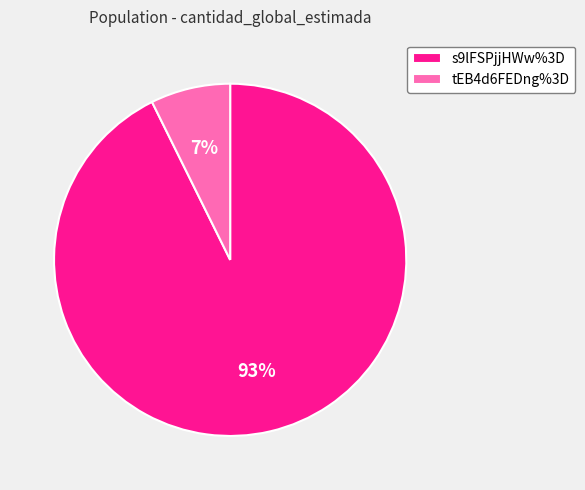

Which slice is the smallest?

tEB4d6FEDng%3D